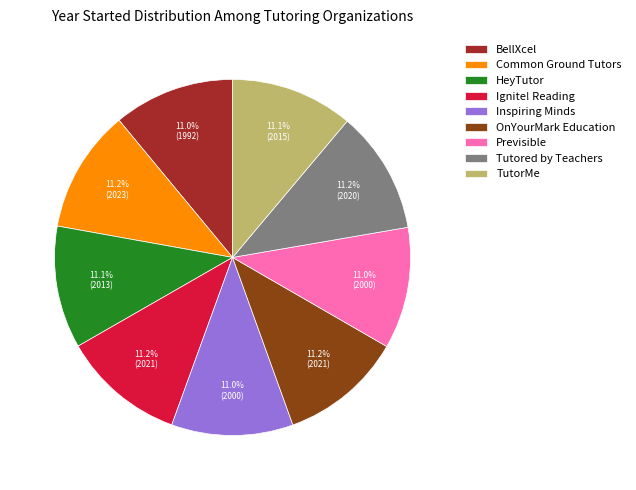

To the nearest percent, what percentage of the pie is OnYourMark Education?

11%